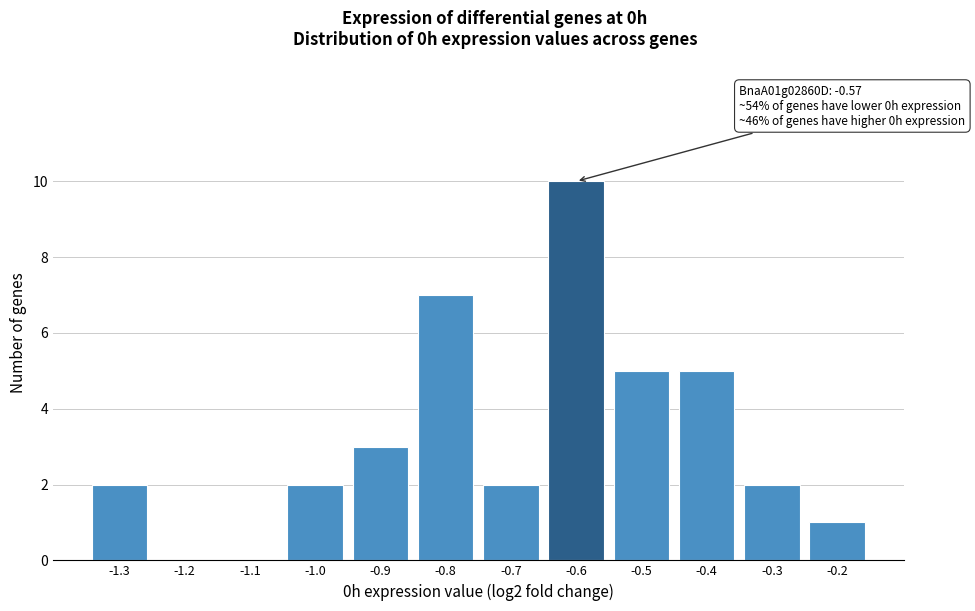

Reading right to left, transcribe all the data shown in this chart.

-0.2=1	-0.3=2	-0.4=5	-0.5=5	-0.6=10	-0.7=2	-0.8=7	-0.9=3	-1.0=2	-1.1=0	-1.2=0	-1.3=2